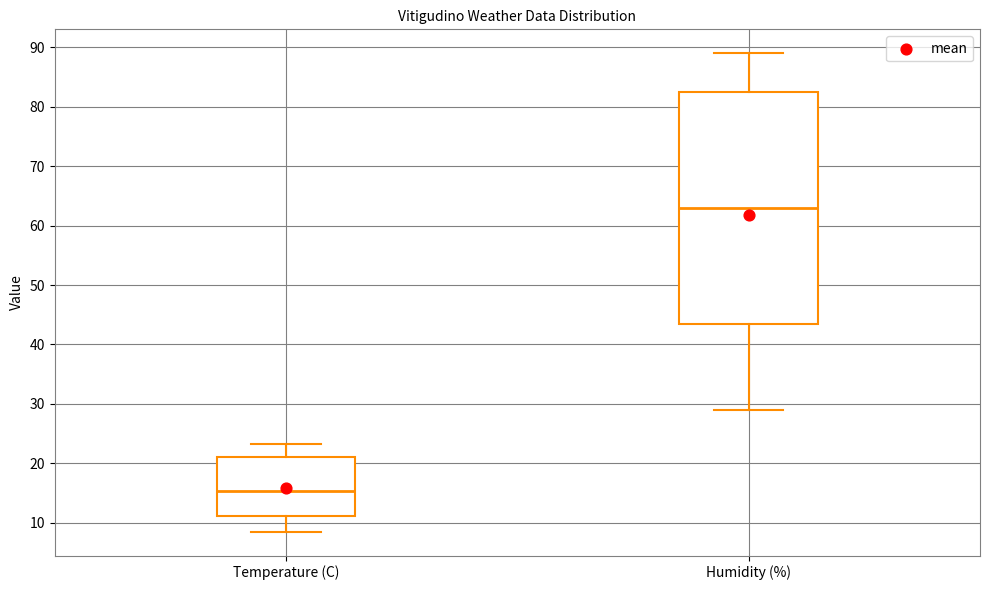

Where is the lower edge of the box for Temperature (C) on the y-axis? The values are not printed on the chart, so give them approximately, as read against the axis.

11